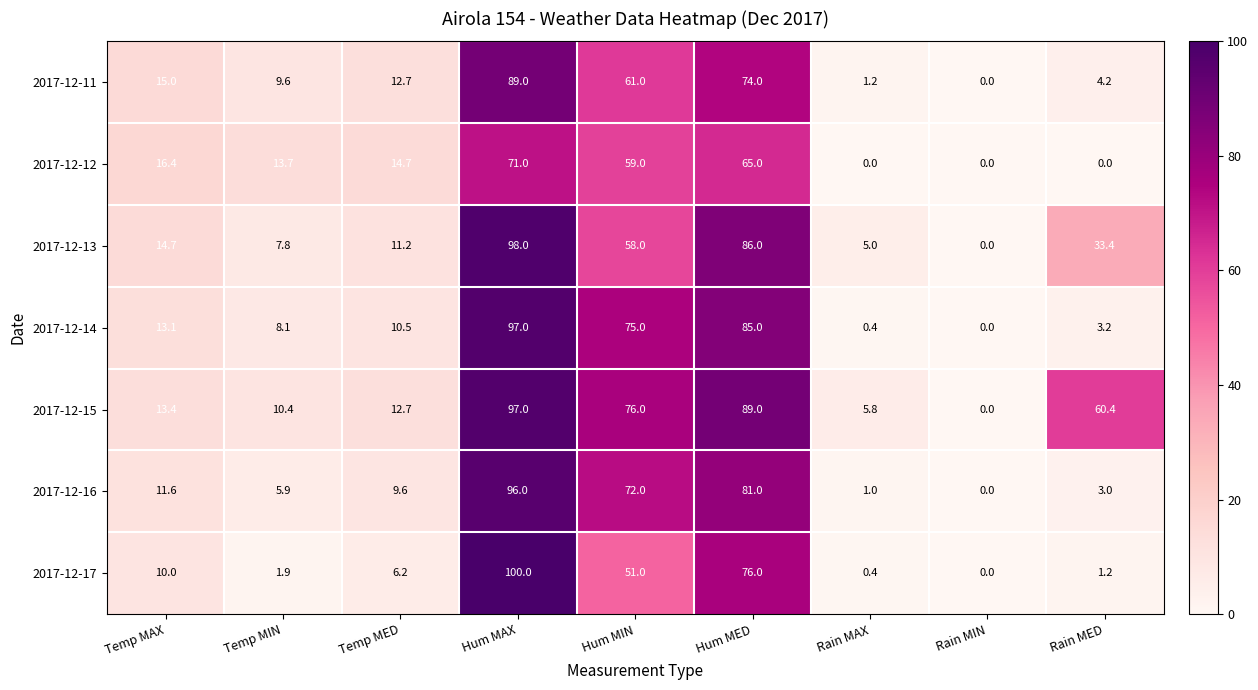

What is the difference between the highest and lowest values at Rain MAX?

5.8